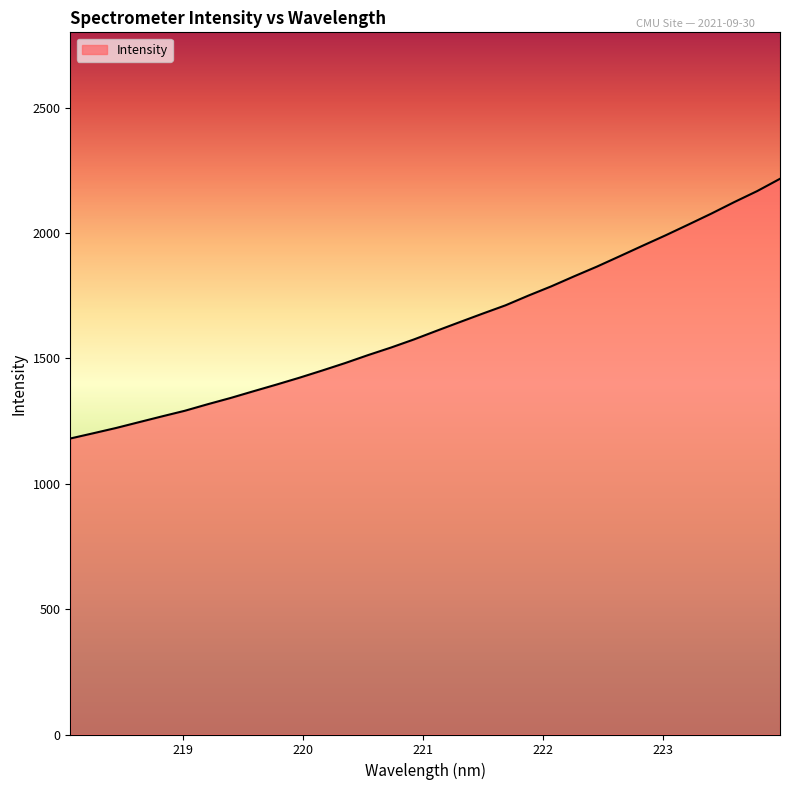

What is the minimum value shown in the chart?

1180.4